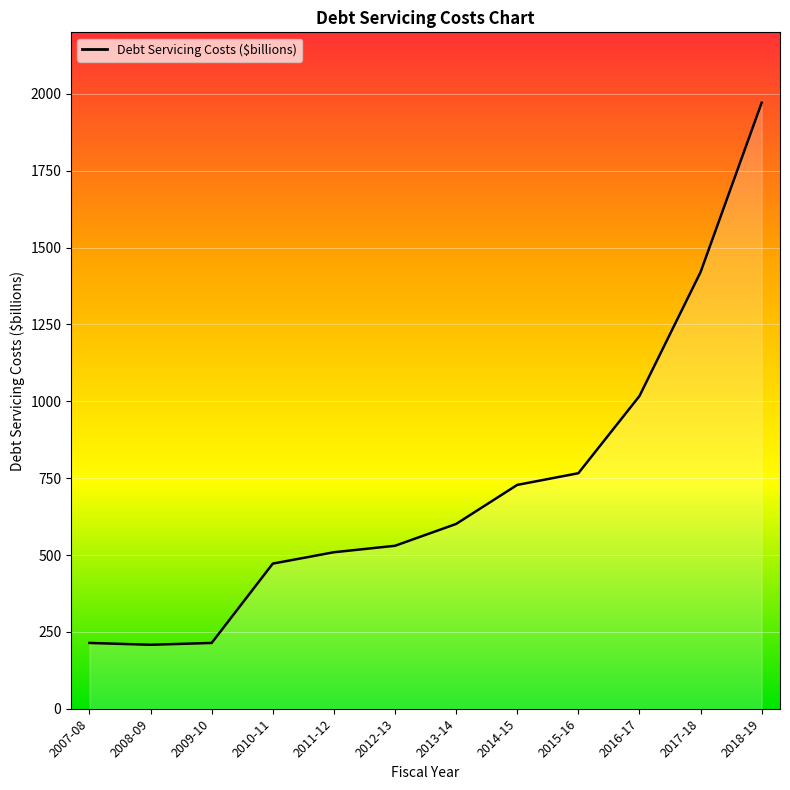

Count the number of values greater than 601.

5